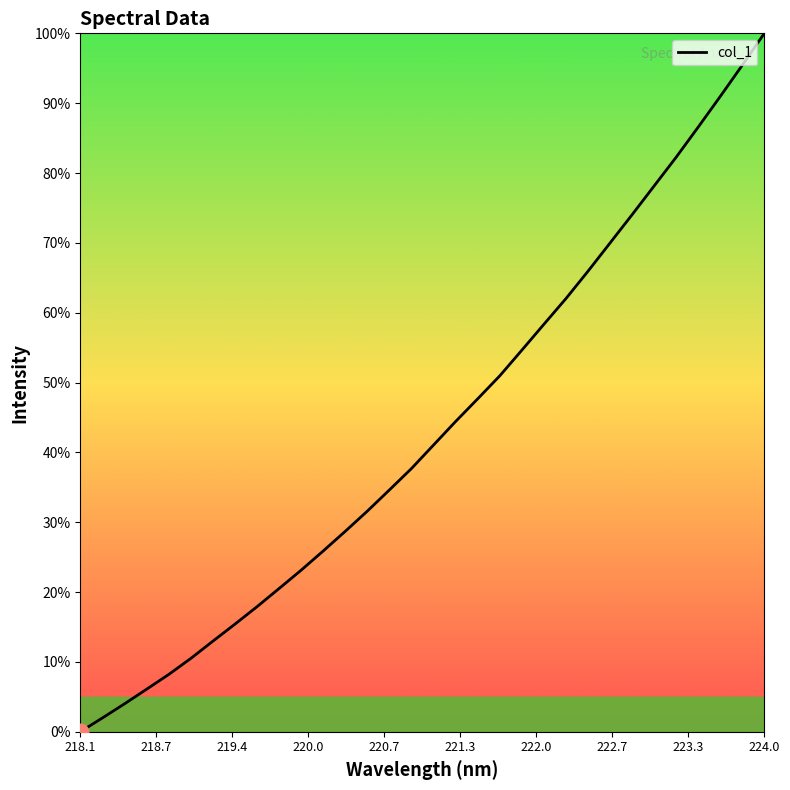

What is the difference between the maximum and minimum values?

100.0